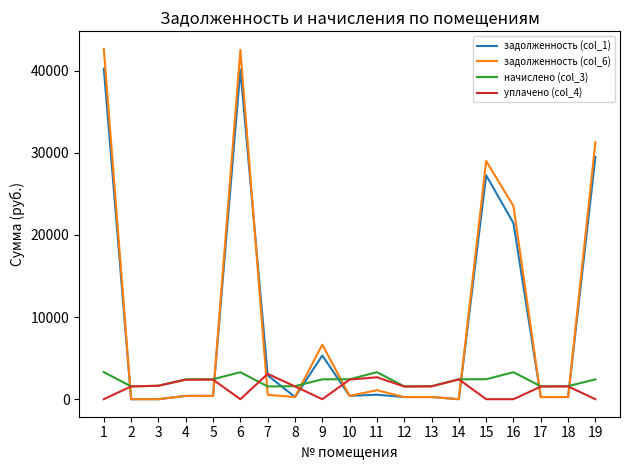

What is the difference between the maximum and minimum values in the задолженность (col_6) series?

42669.8